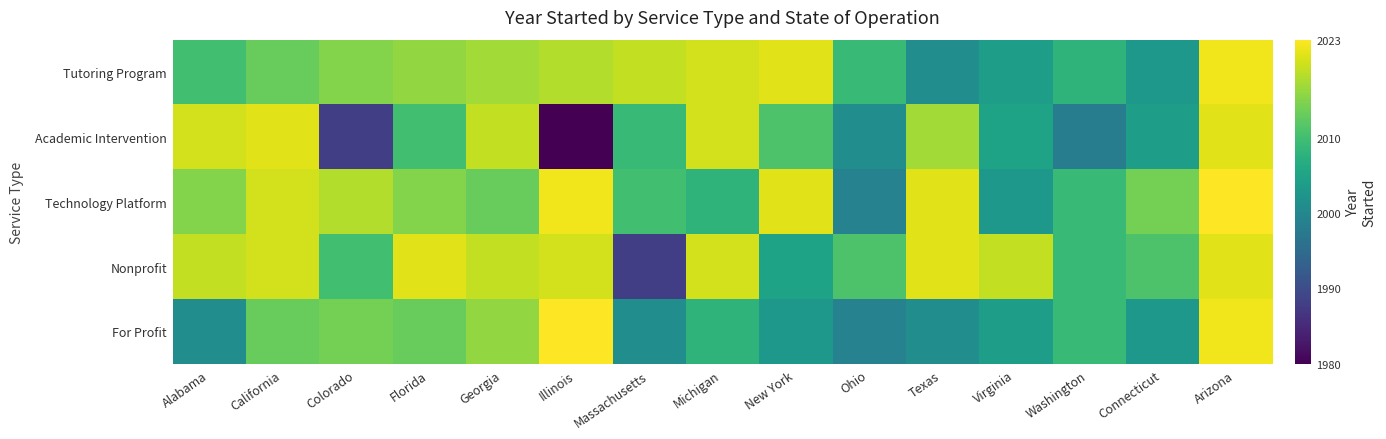

At which category is the sum across all series the highest?

Arizona